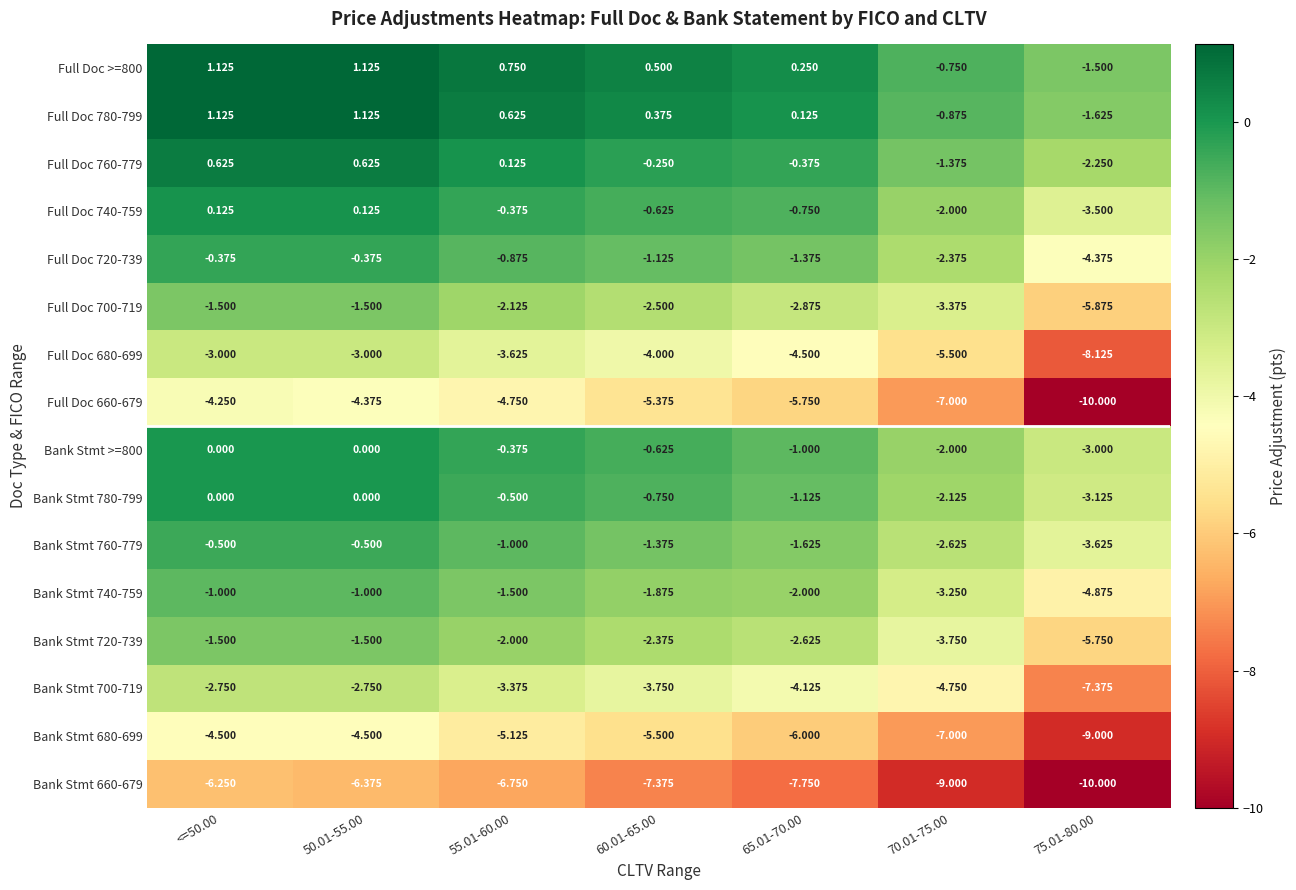

Is the value of Bank Stmt 700-719 at 65.01-70.00 greater than the value of Bank Stmt 680-699 at <=50.00?

Yes